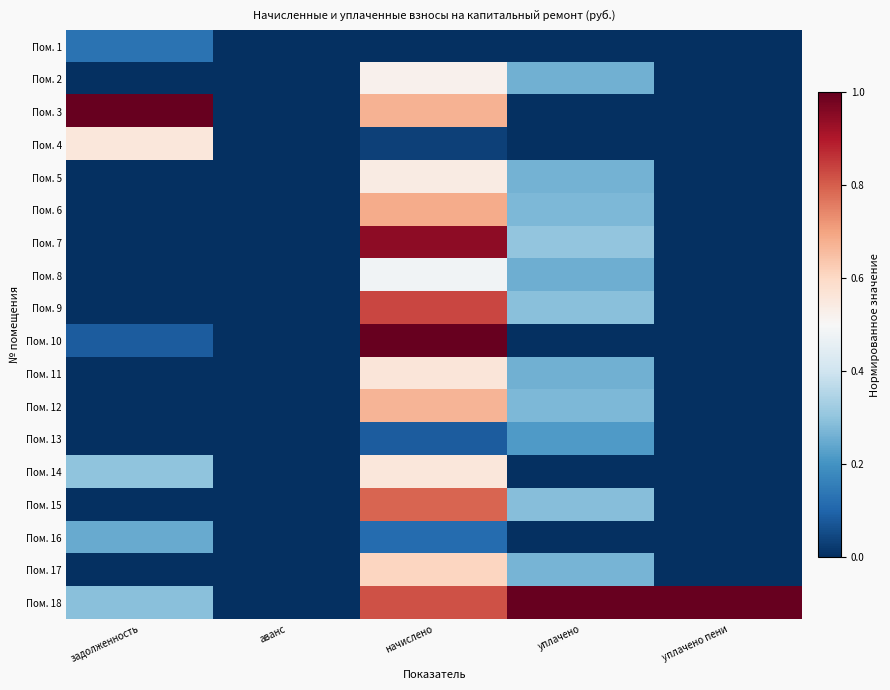

What is the difference between the highest and lowest values at уплачено пени?

1.0